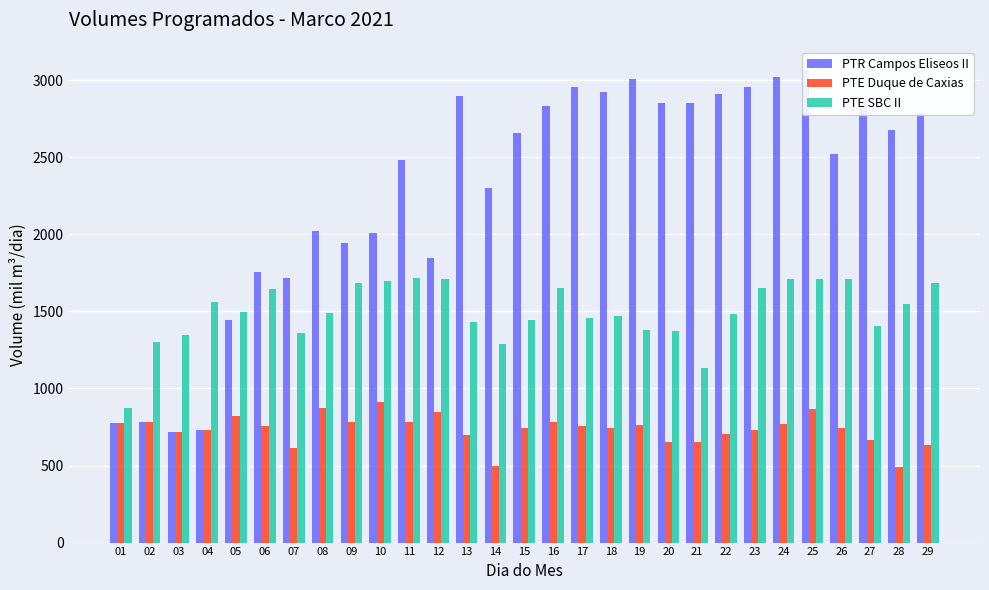

What is the smallest value displayed?

491.0